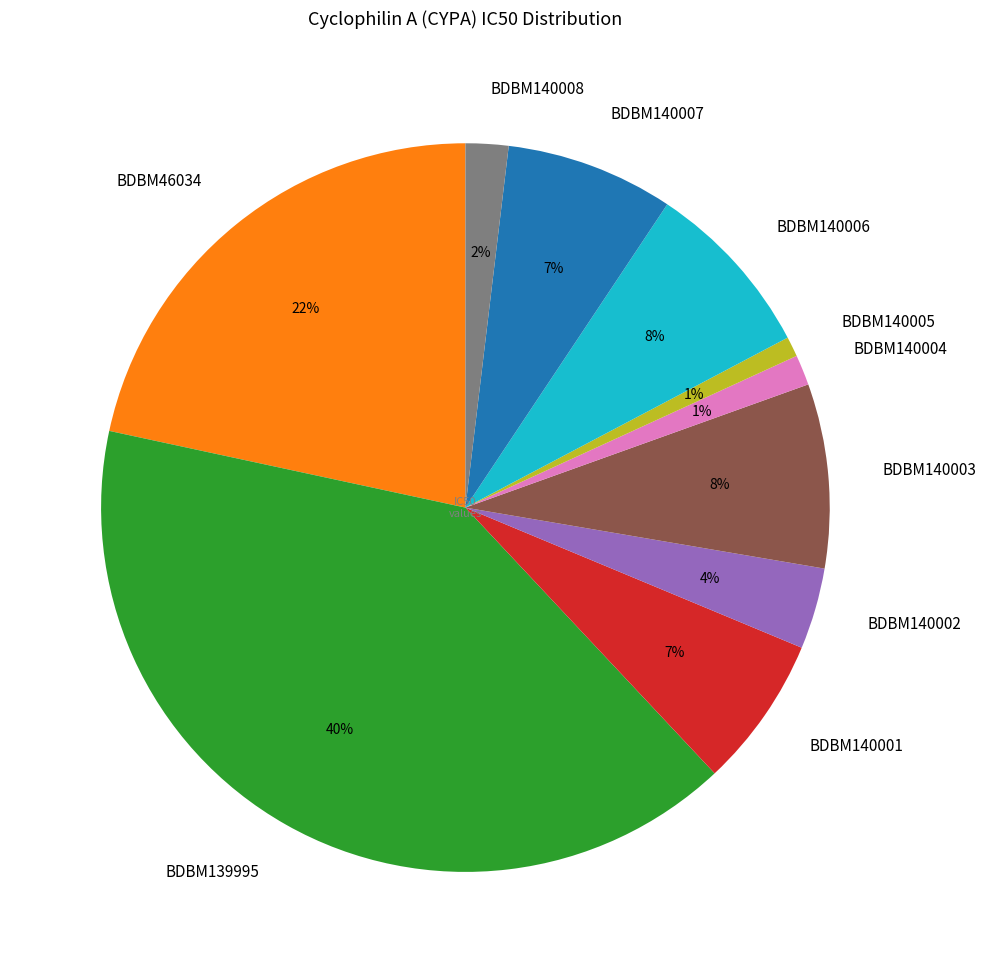

To the nearest percent, what portion does BDBM140006 represent?

8%